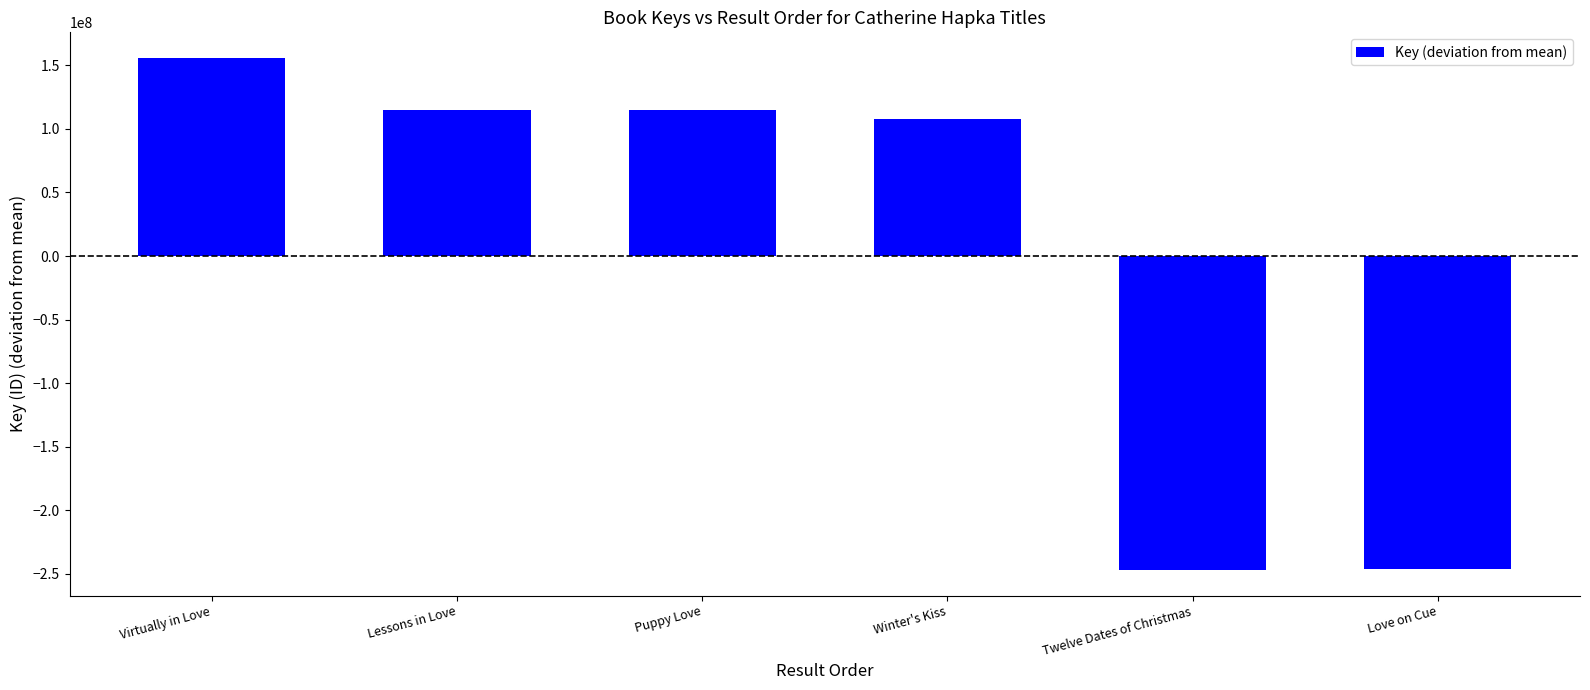

Is it true that the value at Winter's Kiss is 159821908.7?

False